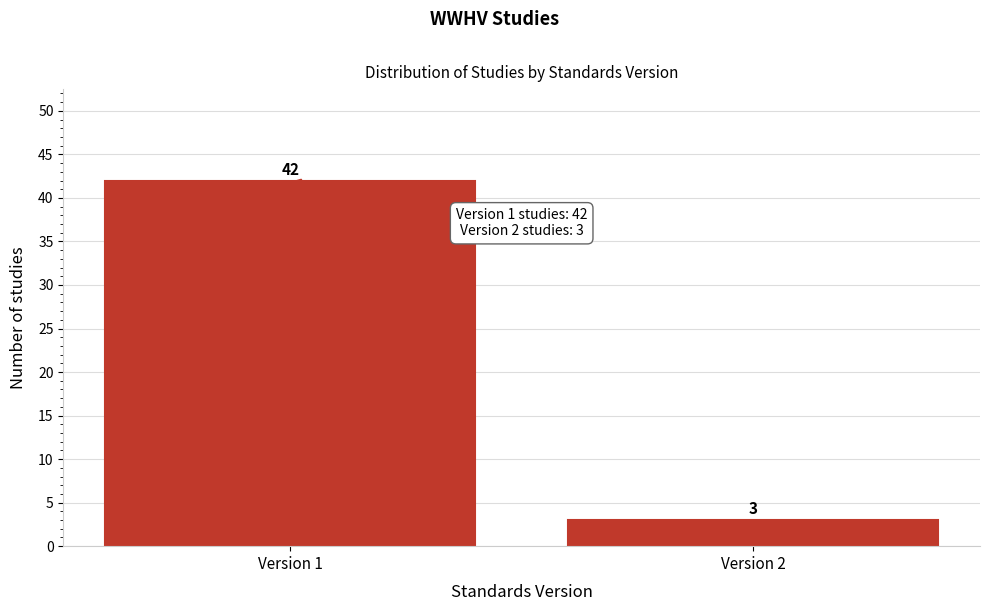

Reading right to left, transcribe all the data shown in this chart.

3	42